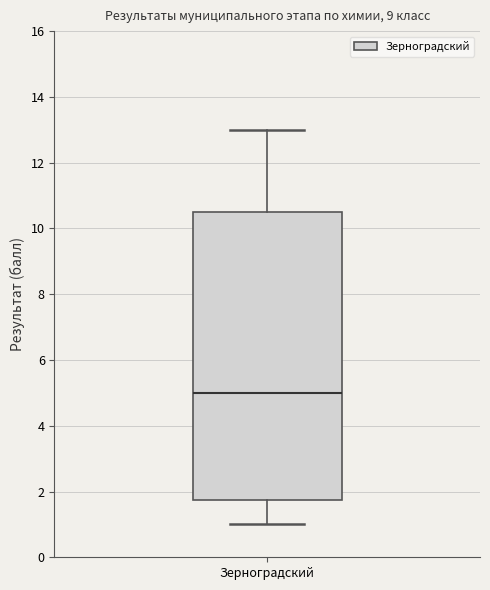

Transcribe this box plot: give where the median line is, the range the box spans, and where the two whiskers end, as read against the y-axis. The values are not printed on the chart, so give them approximately, as read against the axis.

median 5.0, box 1.8 to 10.6, whiskers 1.0 to 13.0